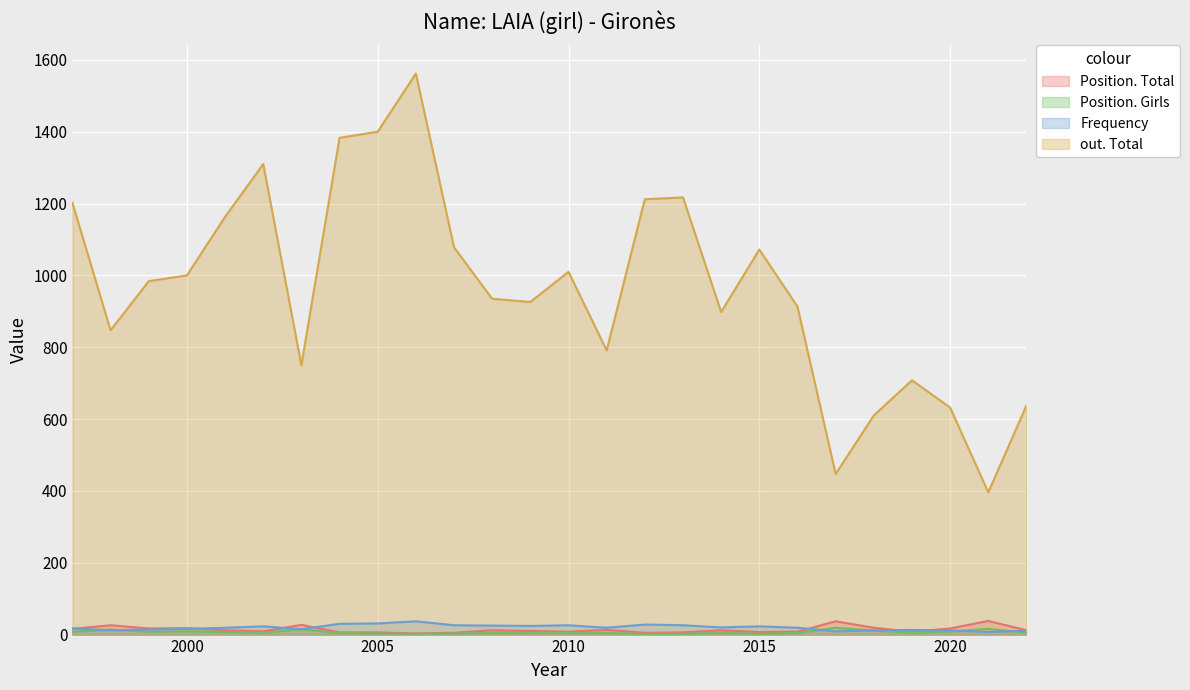

True or false: out. Total and Frequency intersect in this chart.

False